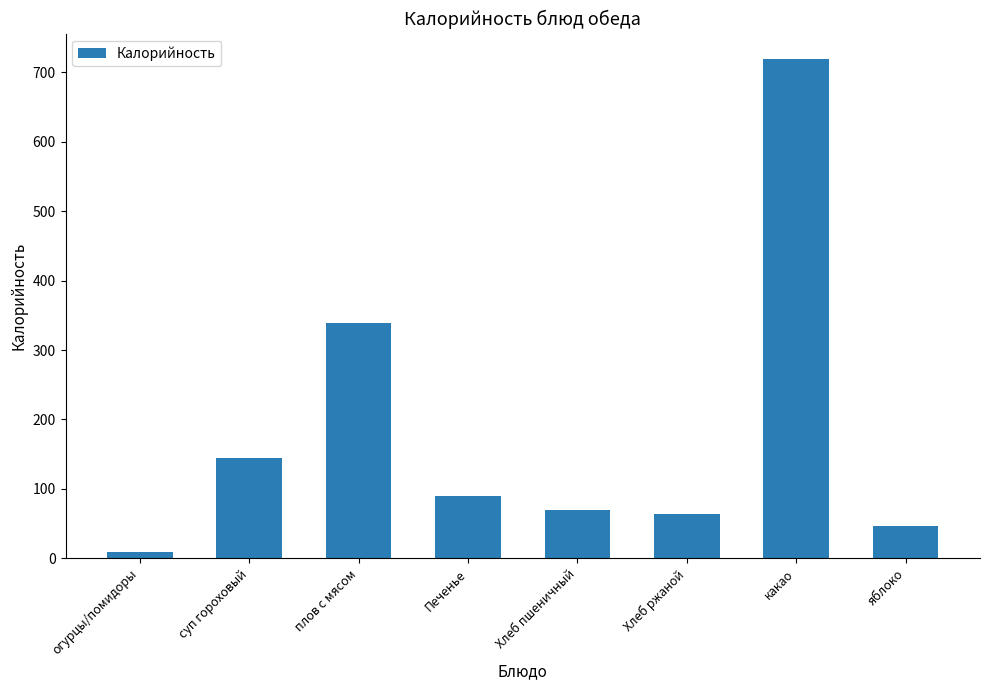

What is the change in value from огурцы/помидоры to какао?

+711.1